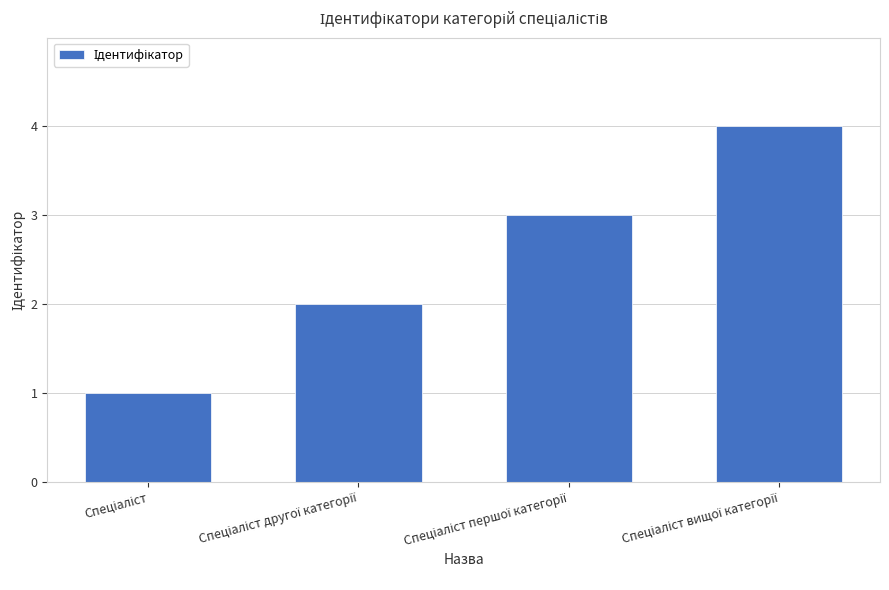

What is the greatest value displayed?

4